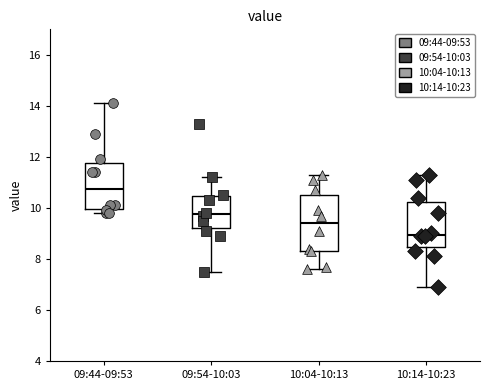

Where does the median line of the box for 09:44-09:53 sit on the y-axis? The values are not printed on the chart, so give them approximately, as read against the axis.

10.8